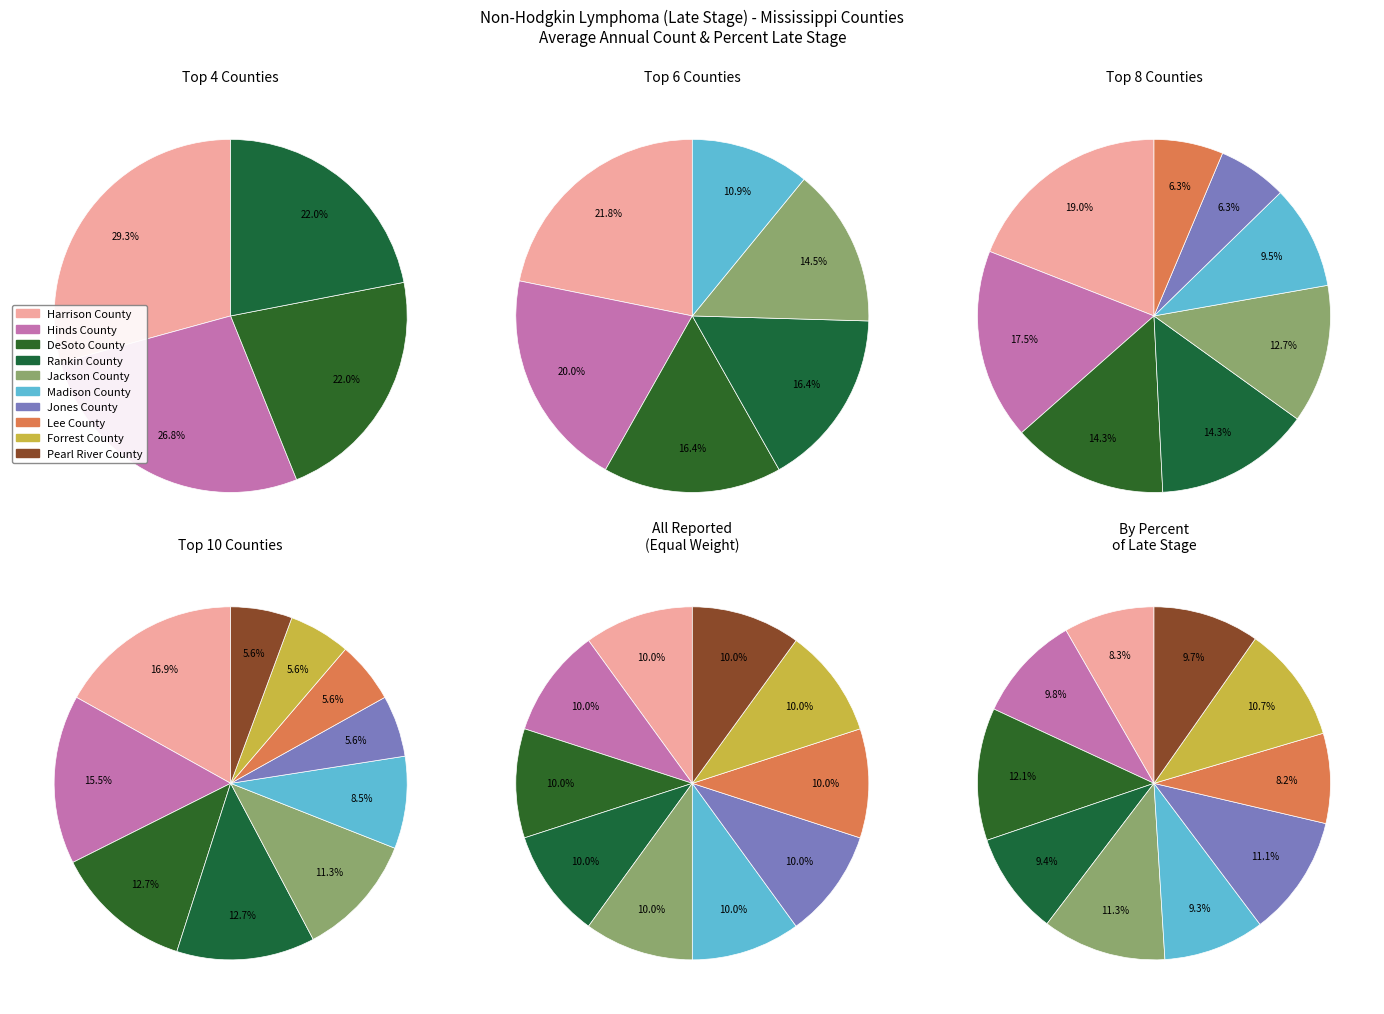

Do Jackson County and Lee County together represent more than half of the pie?

No